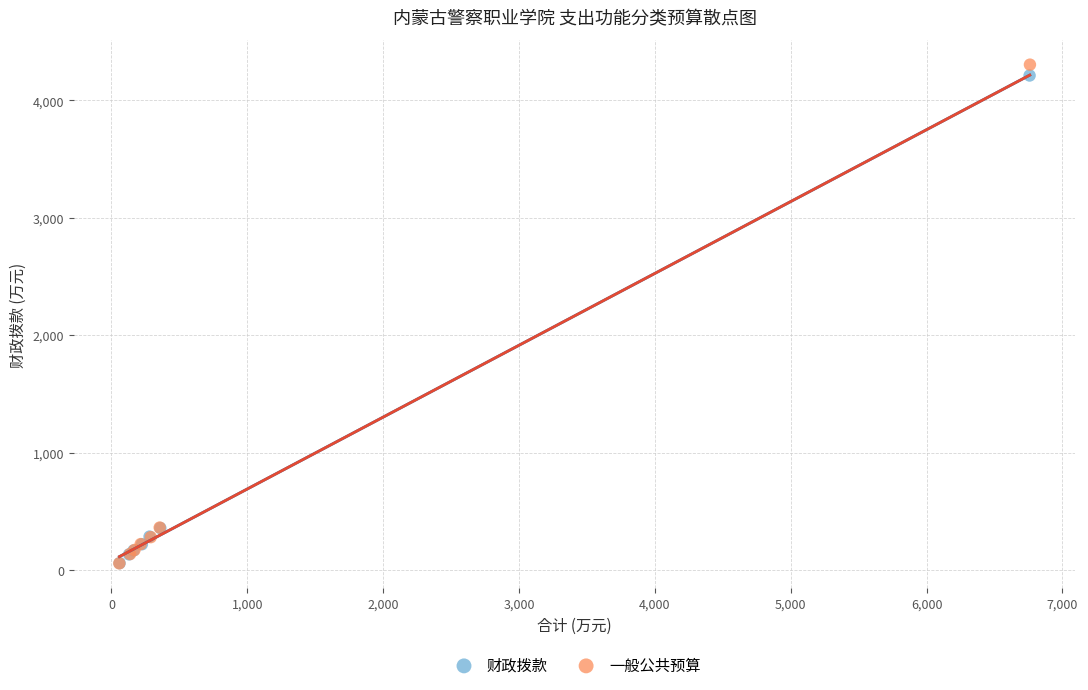

Which series has the largest Y range (max minus min)?

一般公共预算